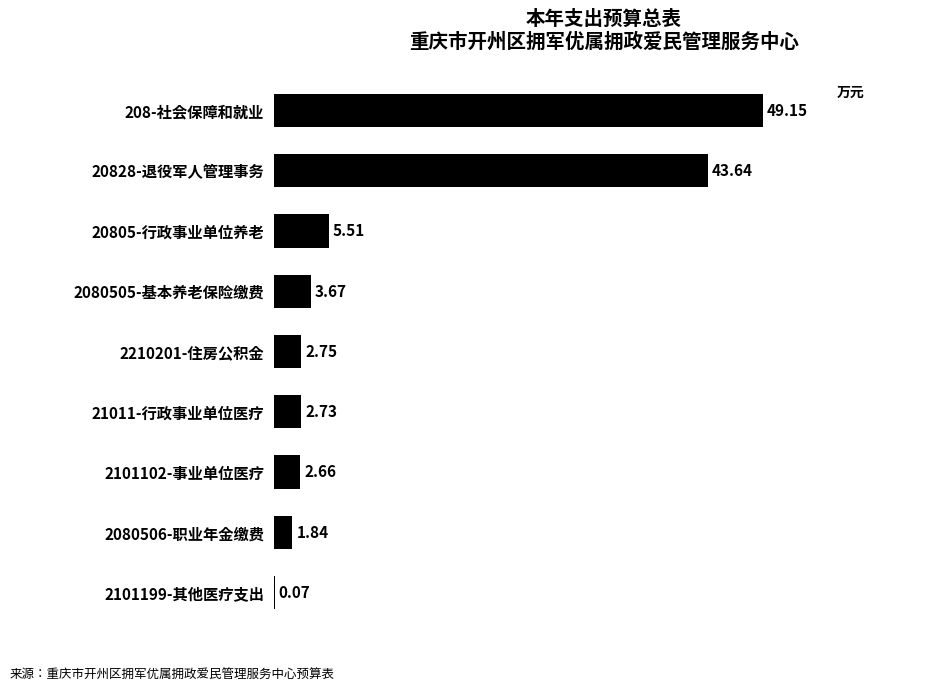

Which has a higher value, 2210201-住房公积金 or 2080505-基本养老保险缴费?

2080505-基本养老保险缴费